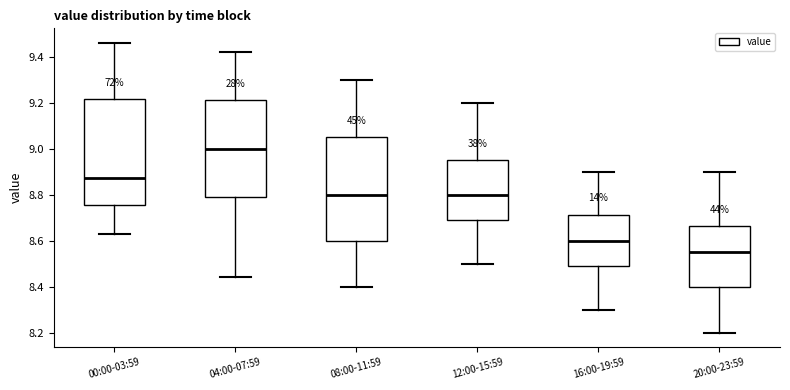

Where does the upper whisker of the box for 04:00-07:59 end on the y-axis? The values are not printed on the chart, so give them approximately, as read against the axis.

9.42